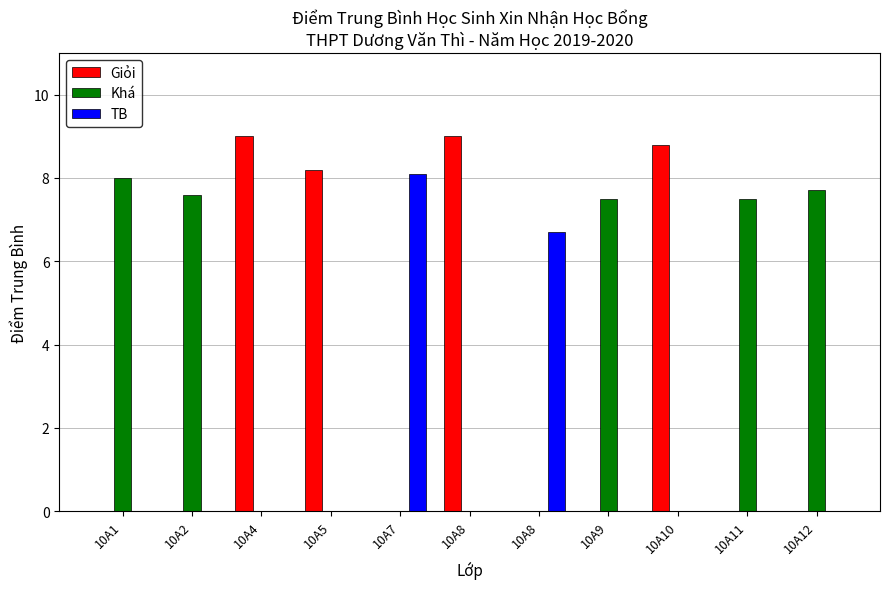

Are the bars horizontal?

No